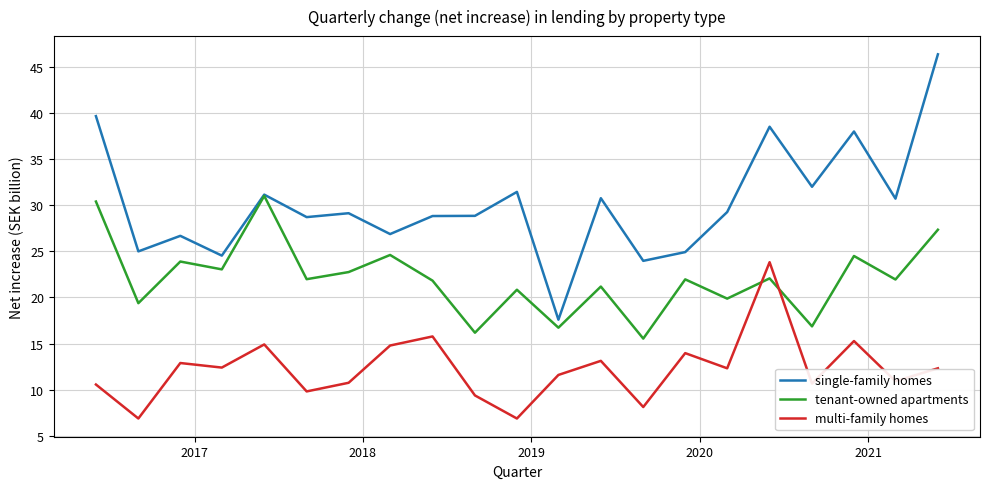

What is the maximum value for tenant-owned apartments?

31.0